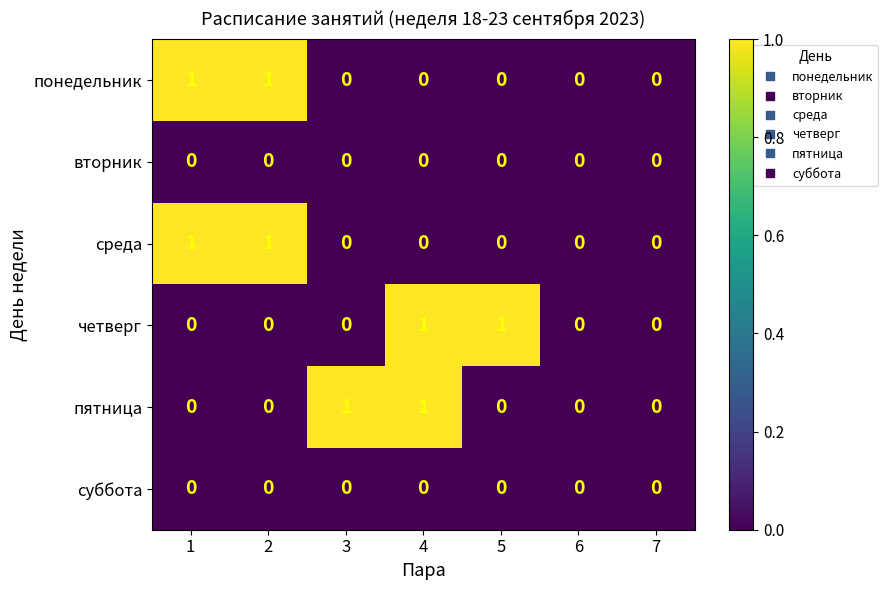

Between 3 and 4, which series saw the biggest shift?

четверг